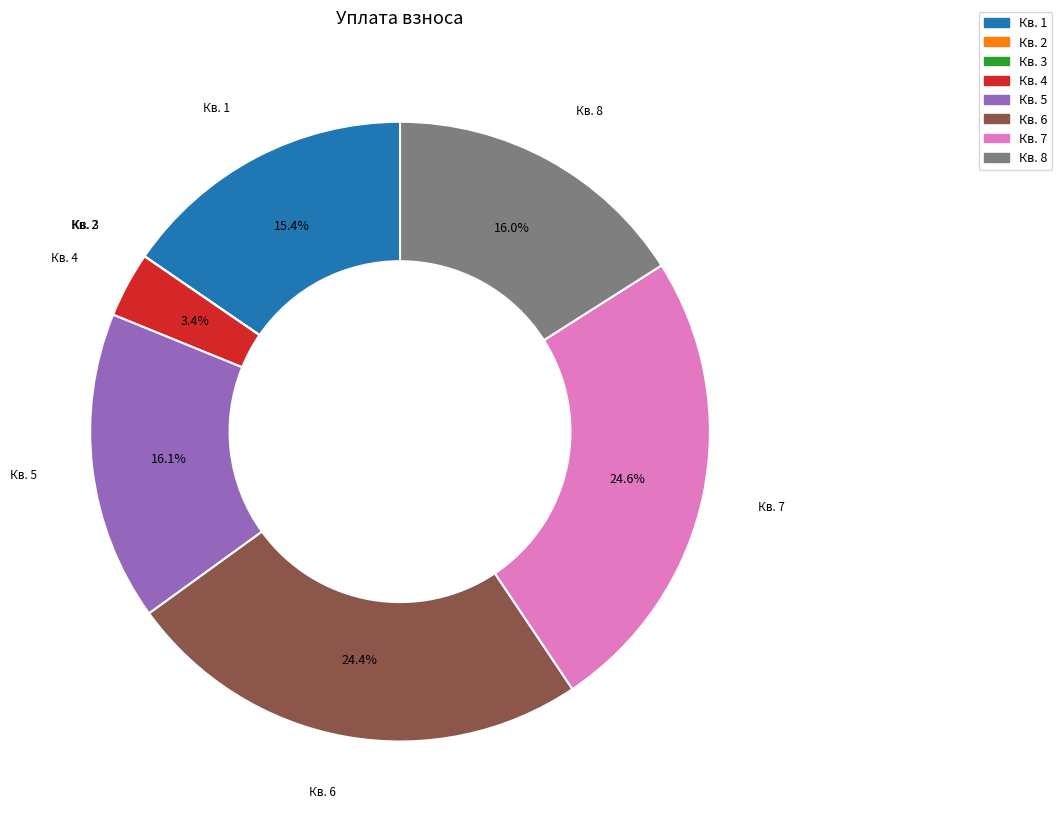

Is there any slice that represents more than half of the pie?

No